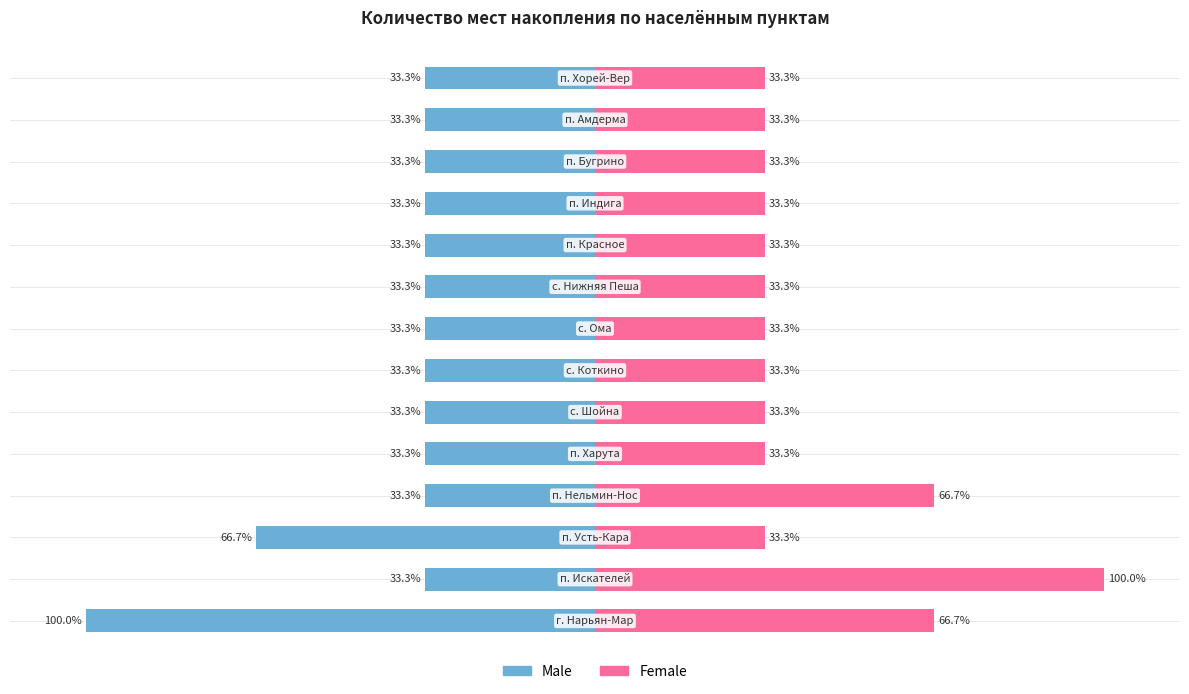

Reading right to left, extract all data points from this chart.

Male: 13=-33.3	12=-33.3	11=-33.3	10=-33.3	9=-33.3	8=-33.3	7=-33.3	6=-33.3	5=-33.3	4=-33.3	3=-33.3	2=-66.7	1=-33.3	0=-100.0
Female: 13=33.3	12=33.3	11=33.3	10=33.3	9=33.3	8=33.3	7=33.3	6=33.3	5=33.3	4=33.3	3=66.7	2=33.3	1=100.0	0=66.7